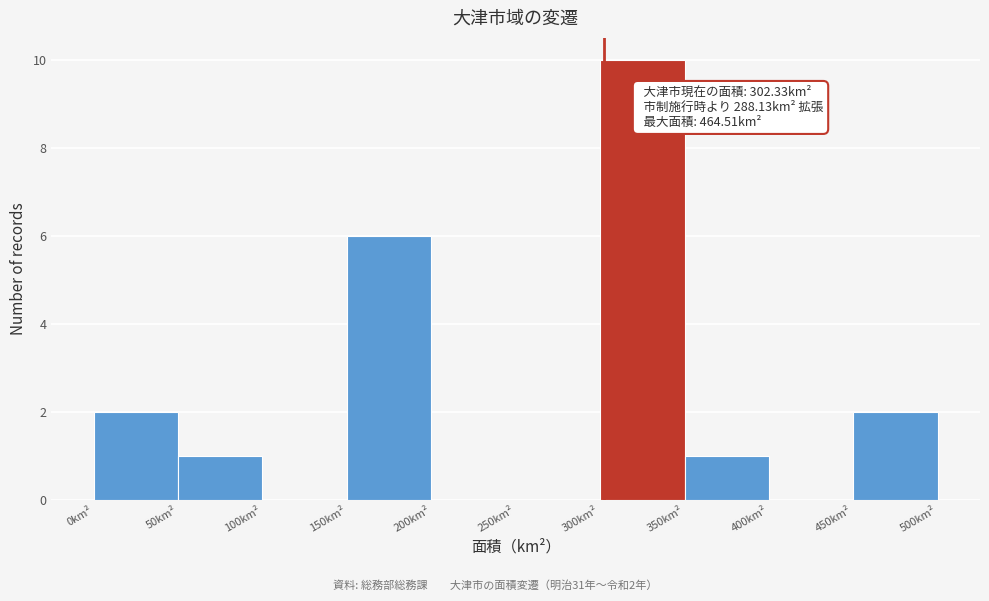

Which range on the x-axis has the tallest bar?

300 to 350